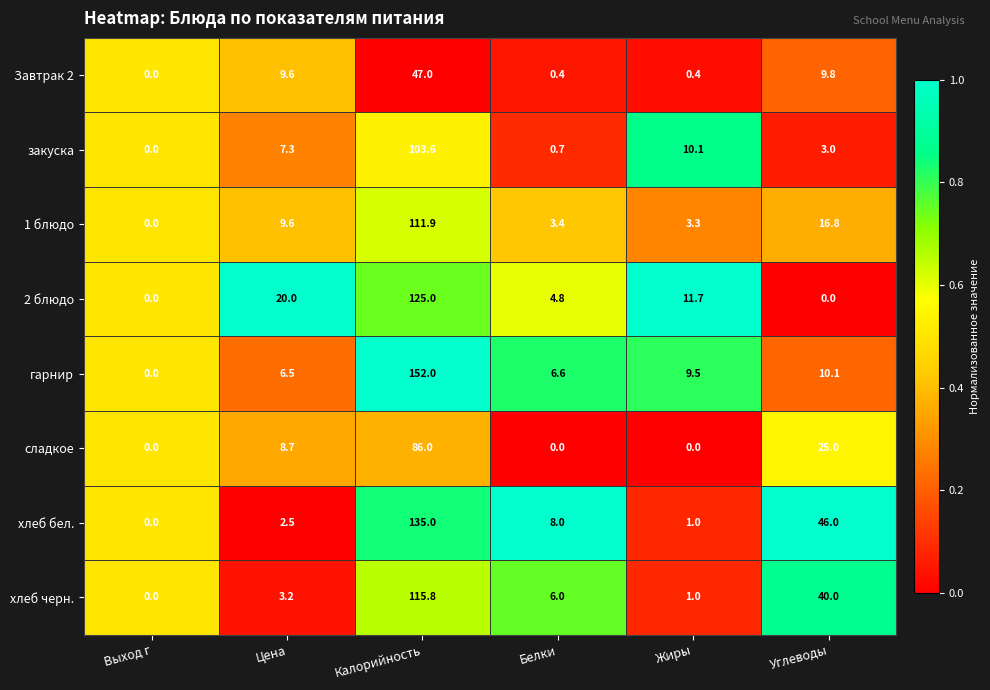

What is the greatest value displayed?

152.0